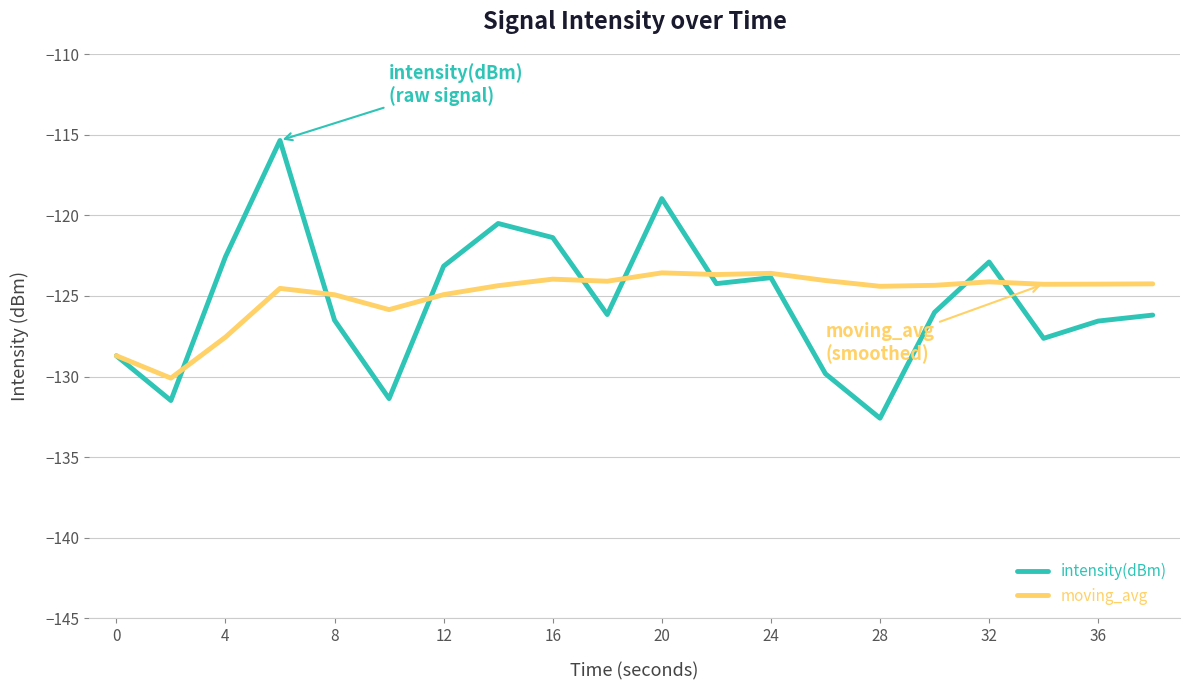

Which series has the largest range (max minus min)?

intensity(dBm)